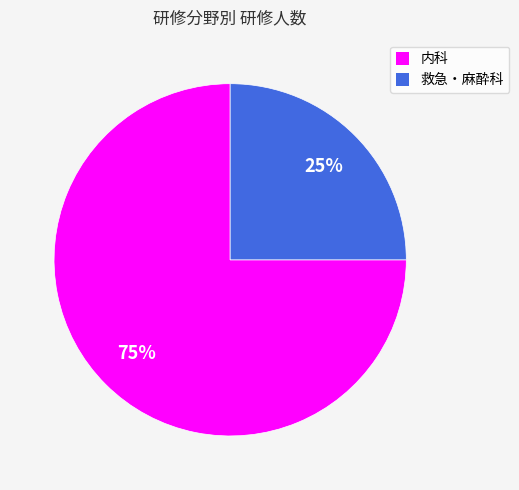

What is the ratio of the value at 内科 to the value at 救急・麻酔科?

3.0